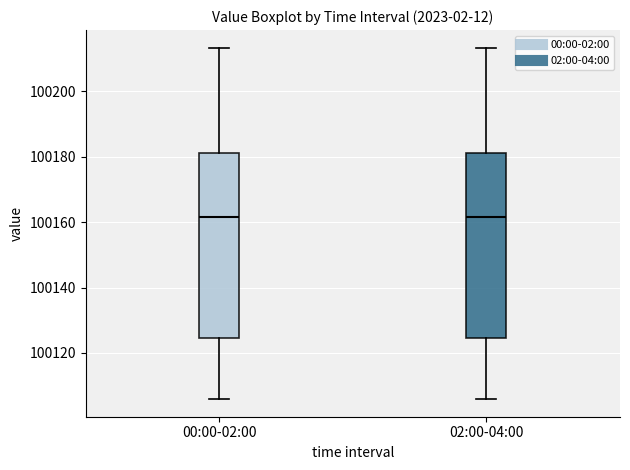

Reading left to right, read every box against the y-axis: the position of its median line, the range the box covers, and the ends of its whiskers. The values are not printed on the chart, so give them approximately, as read against the axis.

00:00-02:00: median 100162, box 100124 to 100182, whiskers 100106 to 100214
02:00-04:00: median 100162, box 100124 to 100182, whiskers 100106 to 100214